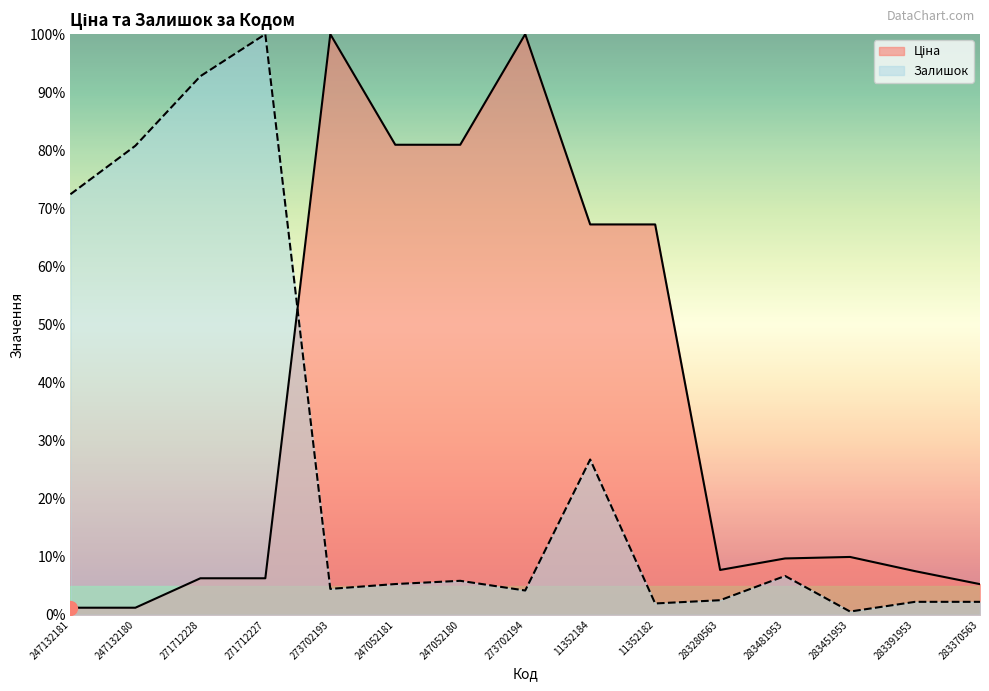

True or false: Ціна has more than 0 interior local peaks.

True